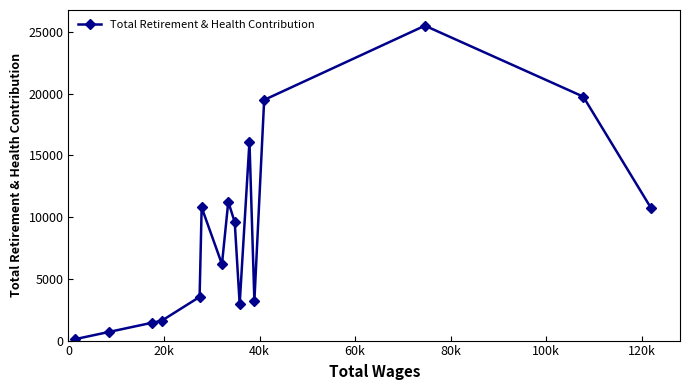

True or false: there are more than 0 points higher than both neighbors.

True